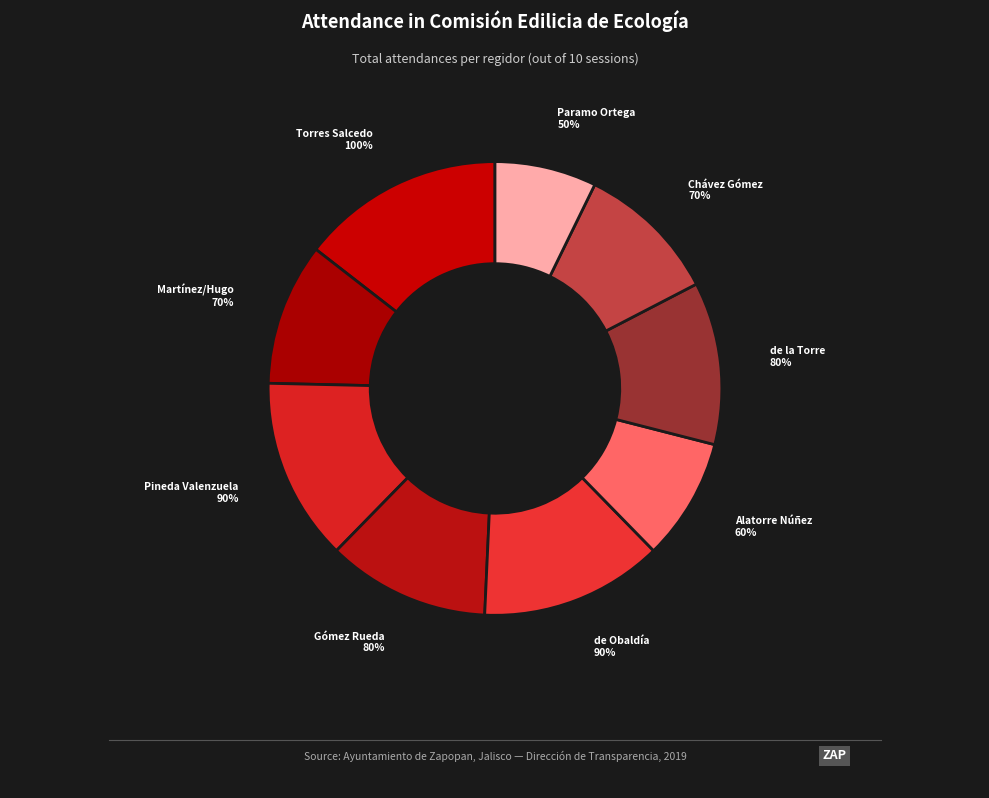

What percentage do Iván Ricardo Chávez Gómez and Graciela de Obaldía Escalante together represent?

23.2%